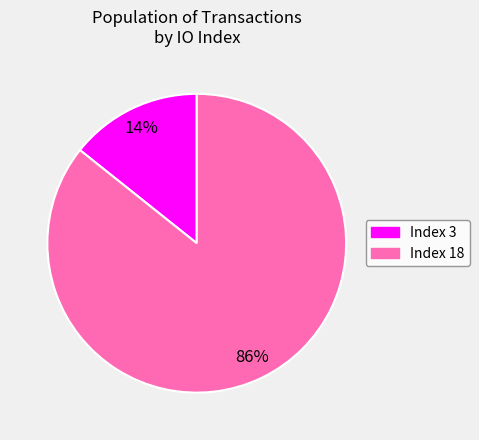

Between Index 18 and Index 3, which is larger?

Index 18